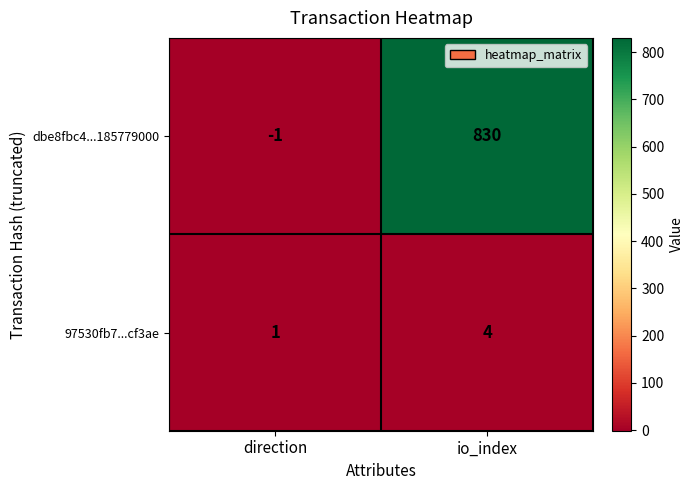

Reading left to right, what are all the values shown in this chart?

dbe8fbc4...185779000: direction=-1	io_index=830
97530fb7...cf3ae: direction=1	io_index=4